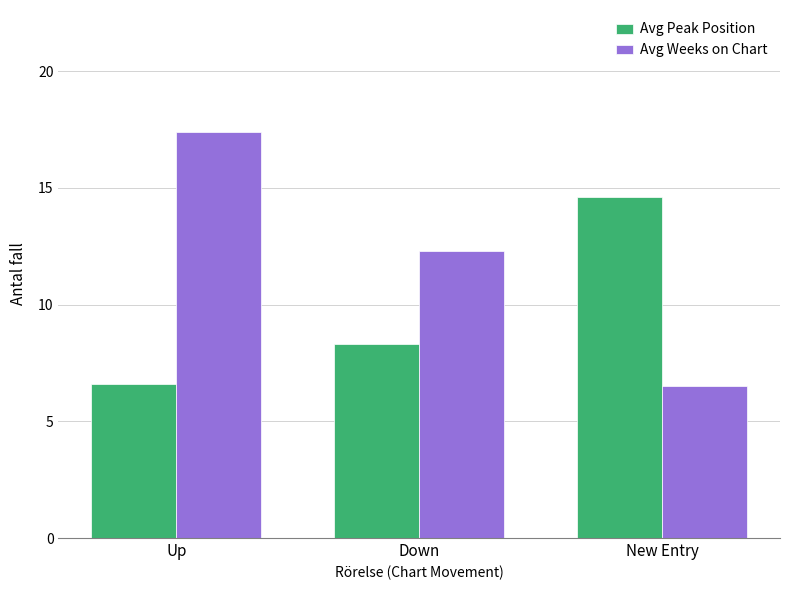

Which label corresponds to the largest value in the chart?

Up